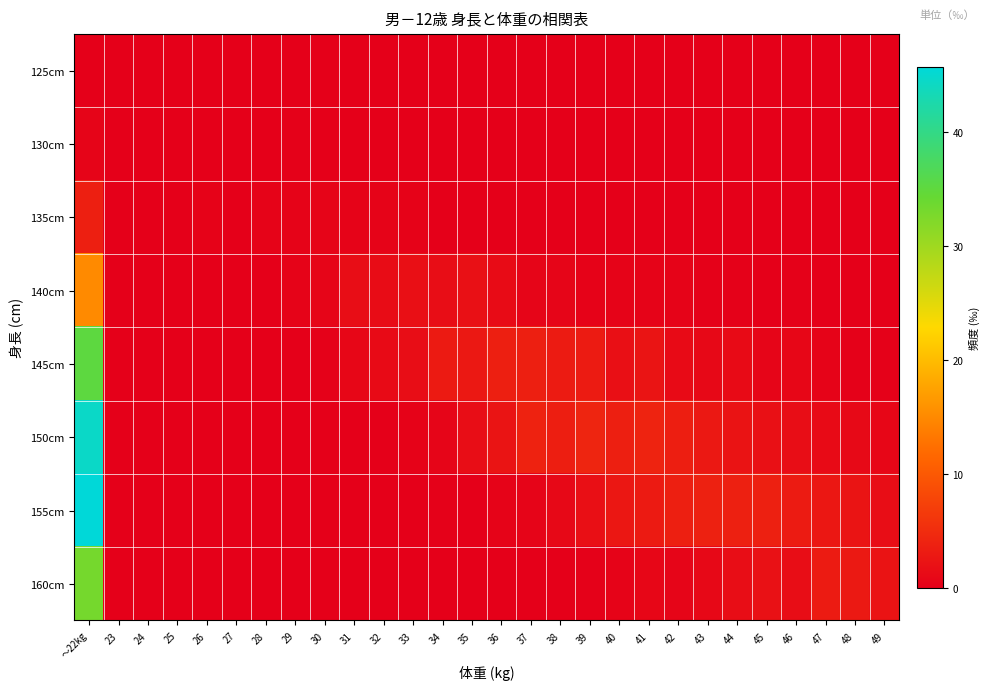

What is the greatest value displayed?

45.7